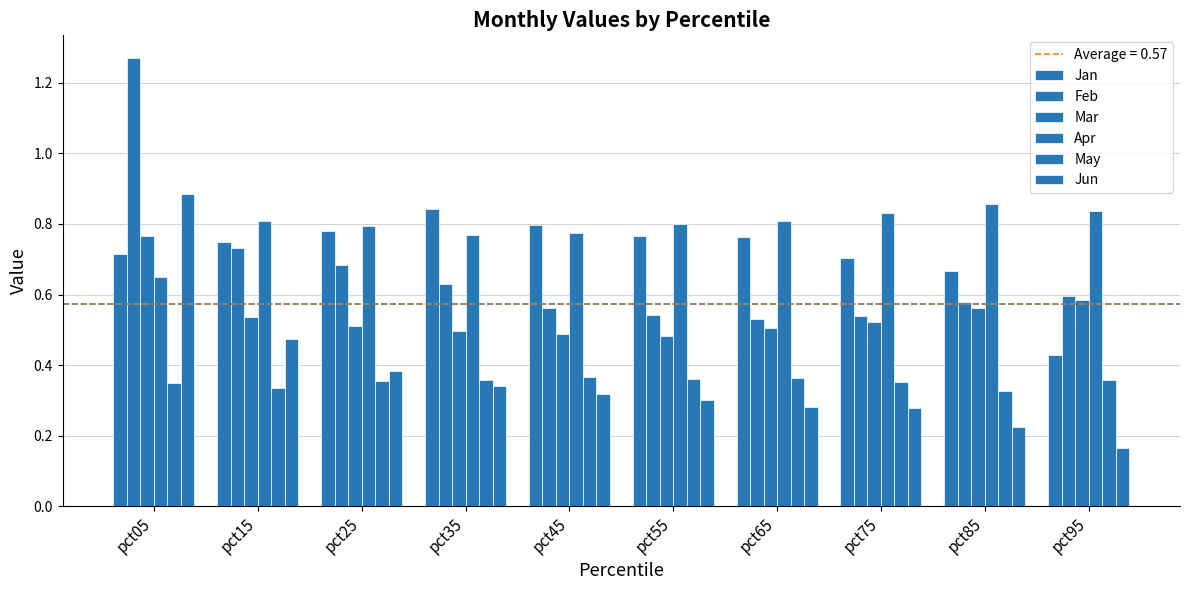

How many bars are there in total?

60